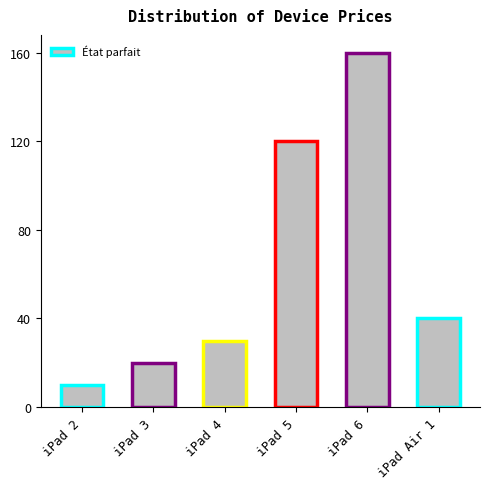

How many categories are shown in the chart?

6